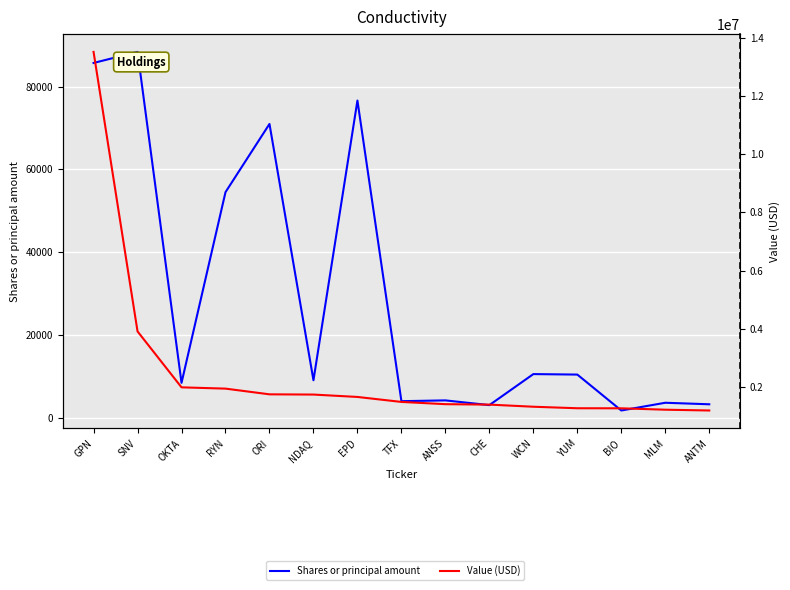

What is the total value across all series at YUM?

1280382